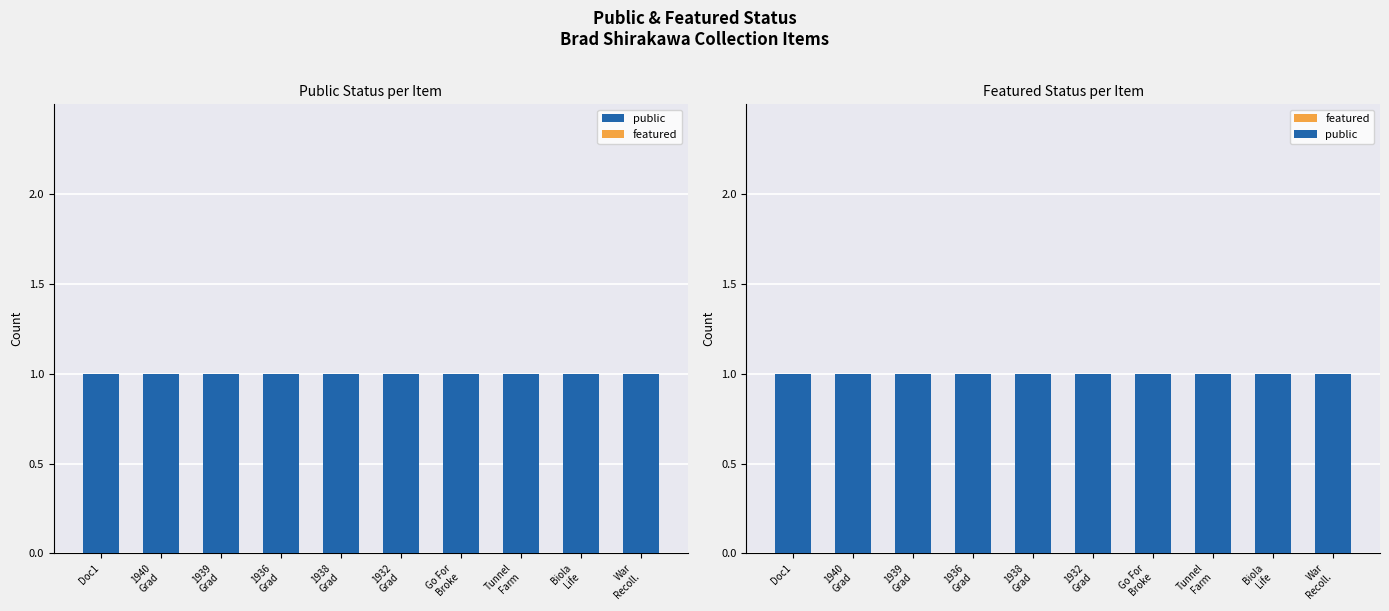

Reading left to right, list all the values displayed in this chart.

public: 1	1	1	1	1	1	1	1	1	1
featured: 0	0	0	0	0	0	0	0	0	0